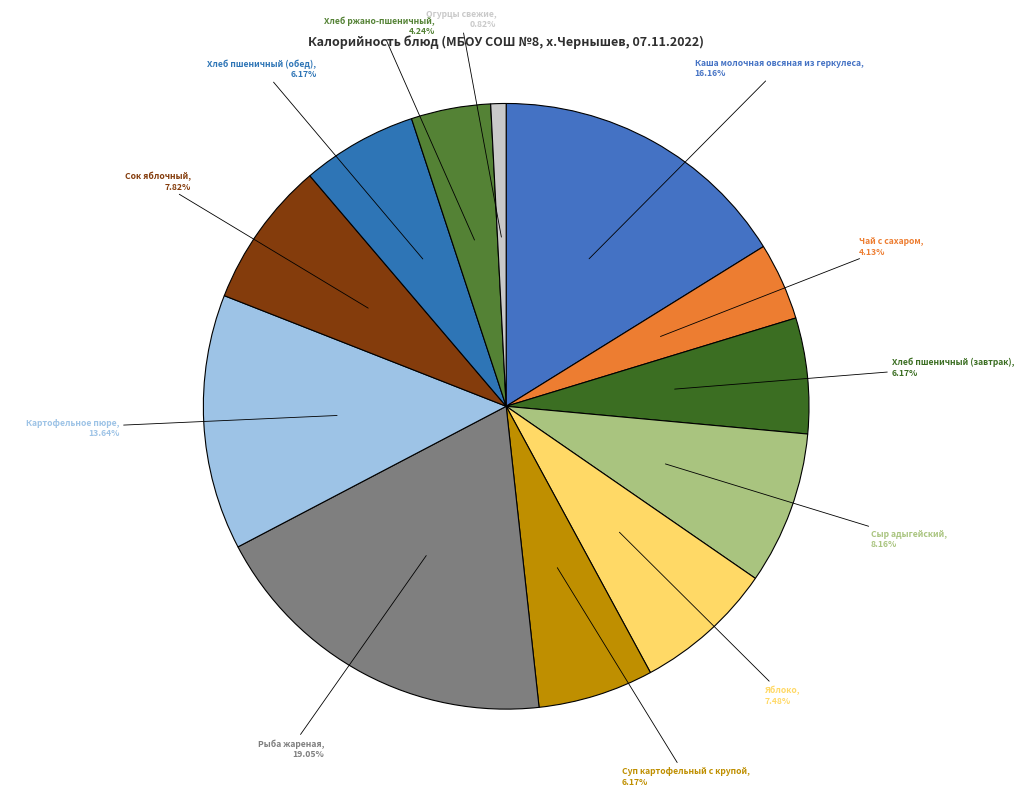

Count the number of slices in the pie.

12